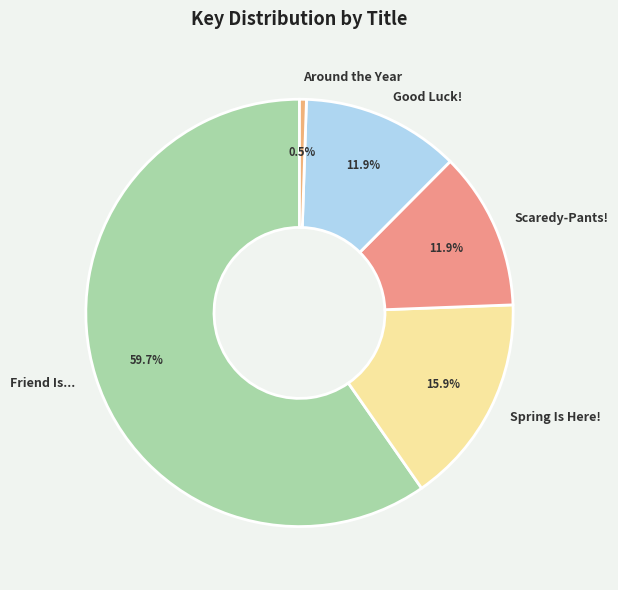

How much of the chart is everything except Spring Is Here!?

84.1%